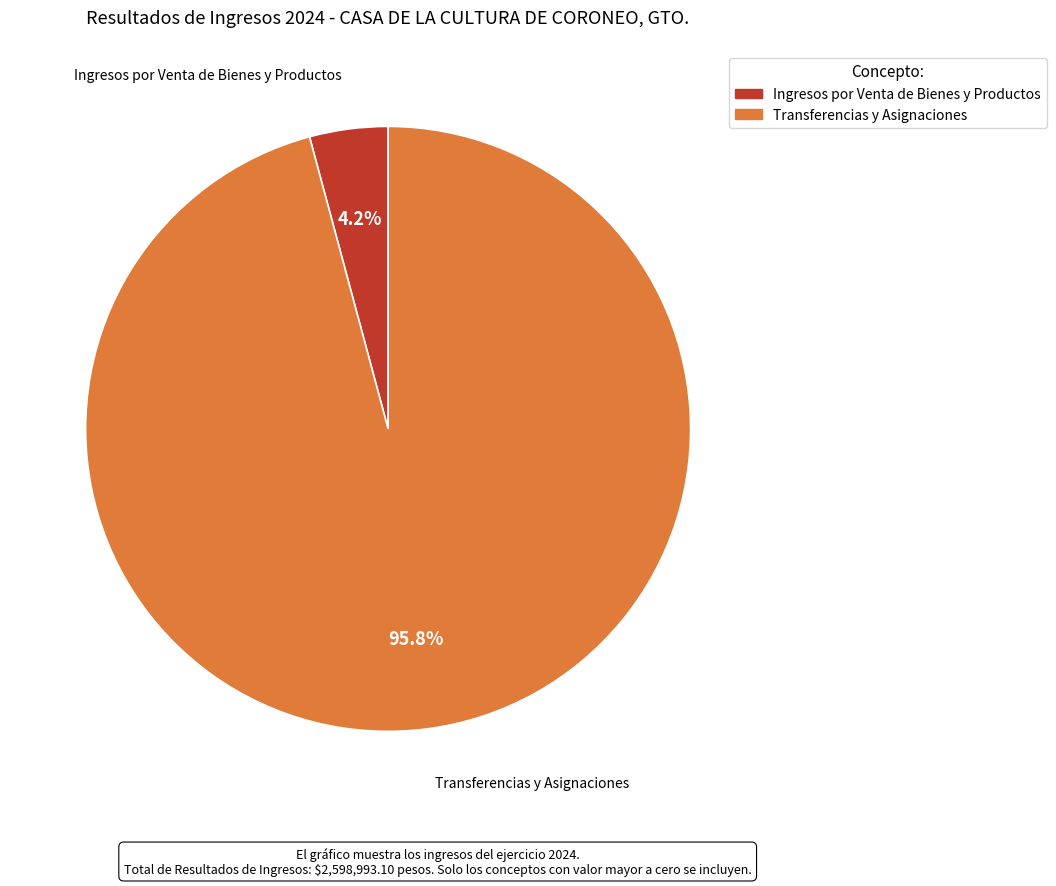

Does Transferencias y Asignaciones represent more than half of the total?

Yes